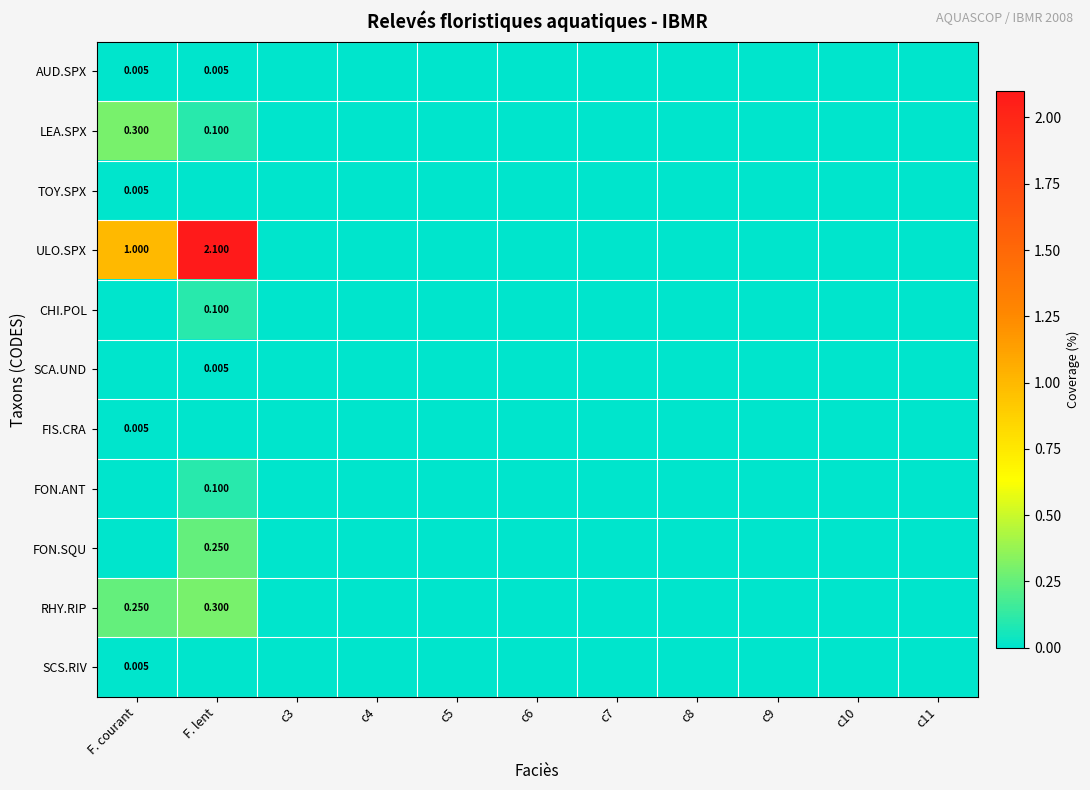

What is the difference between the highest and lowest values at F. lent?

2.1